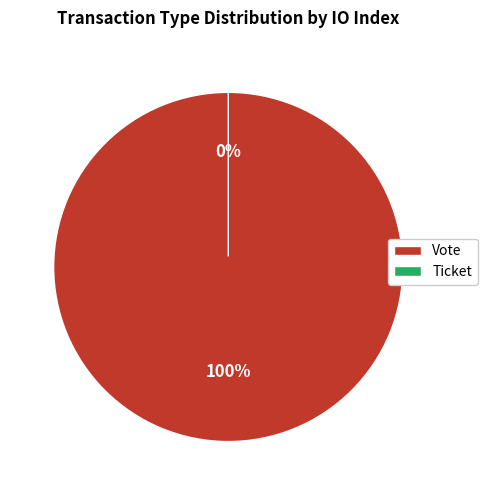

Does Ticket represent more than half of the total?

No